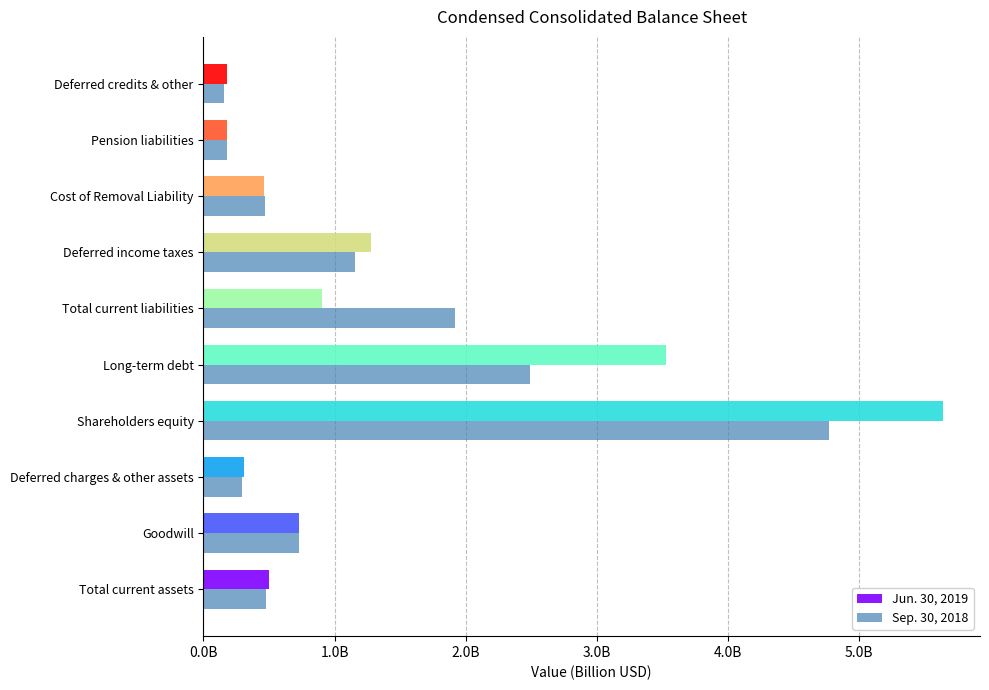

What are all the series names shown in the legend?

Jun. 30, 2019, Sep. 30, 2018